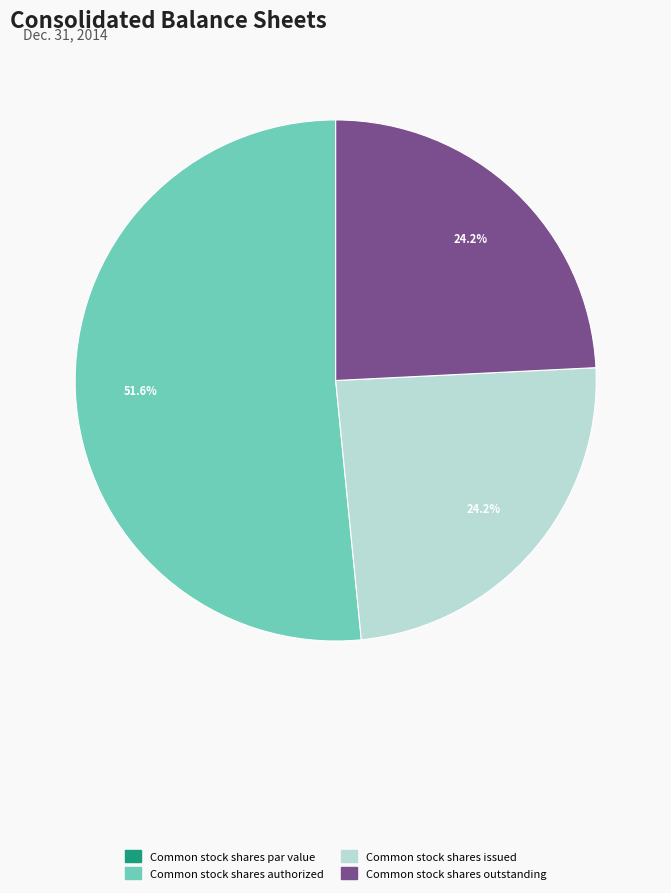

Which category has the biggest portion of the pie?

Common stock shares authorized